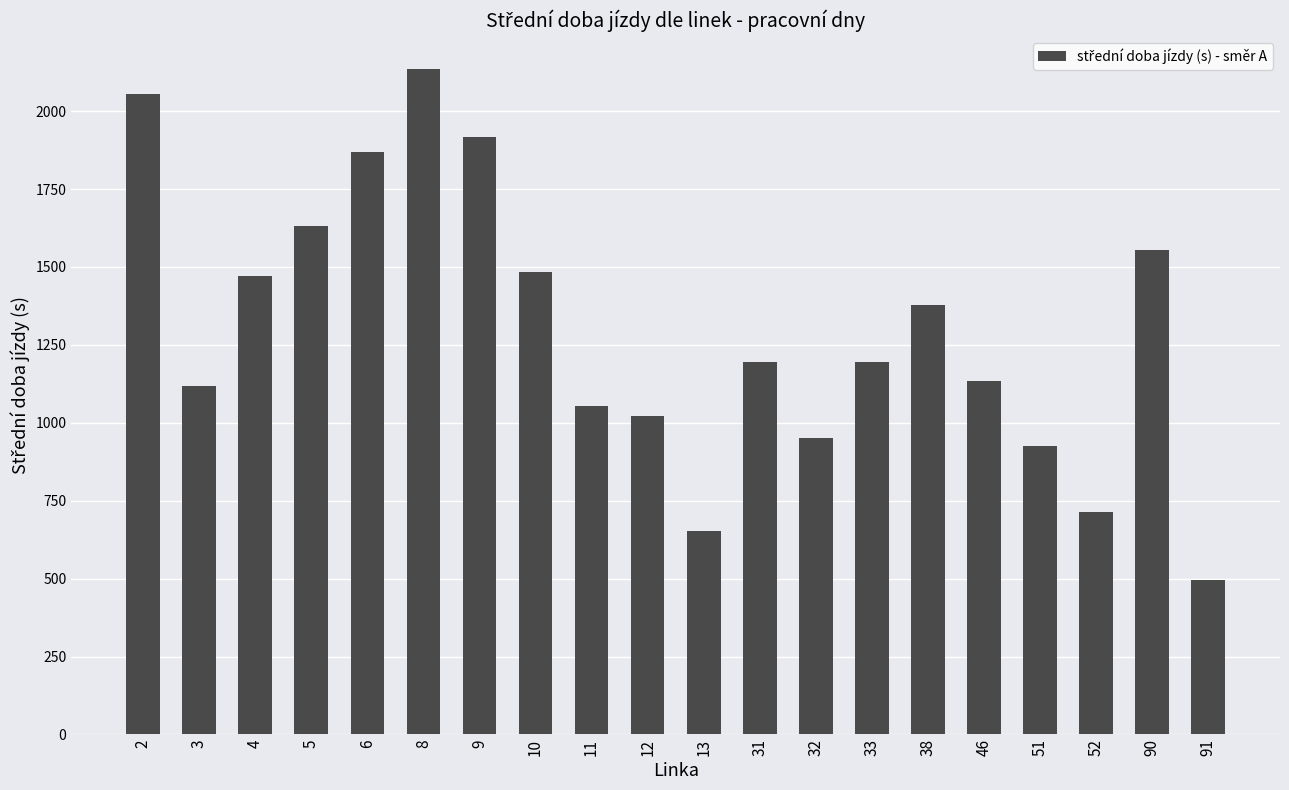

What is the difference between the maximum and minimum values?

1638